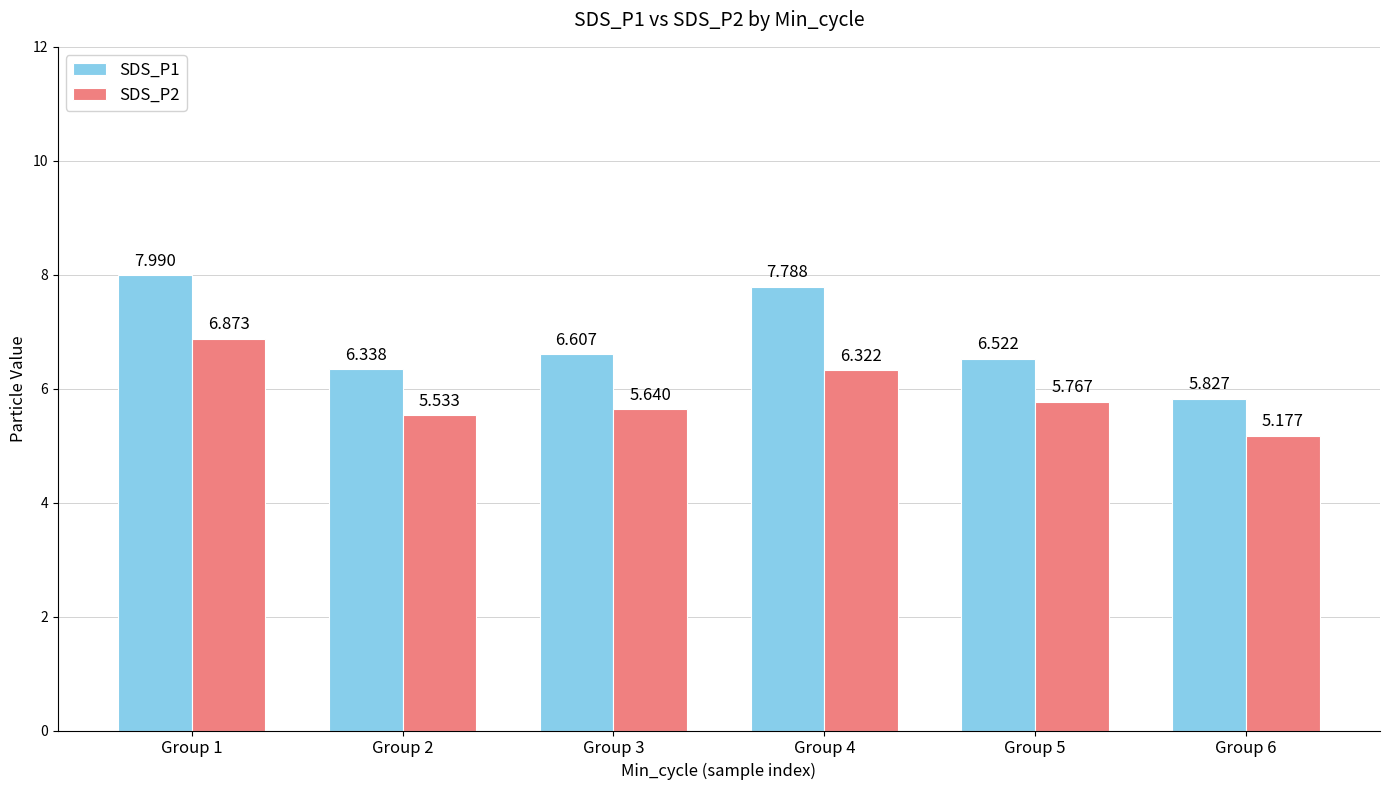

Is the value of SDS_P1 at Group 3 greater than the value of SDS_P2 at Group 4?

Yes